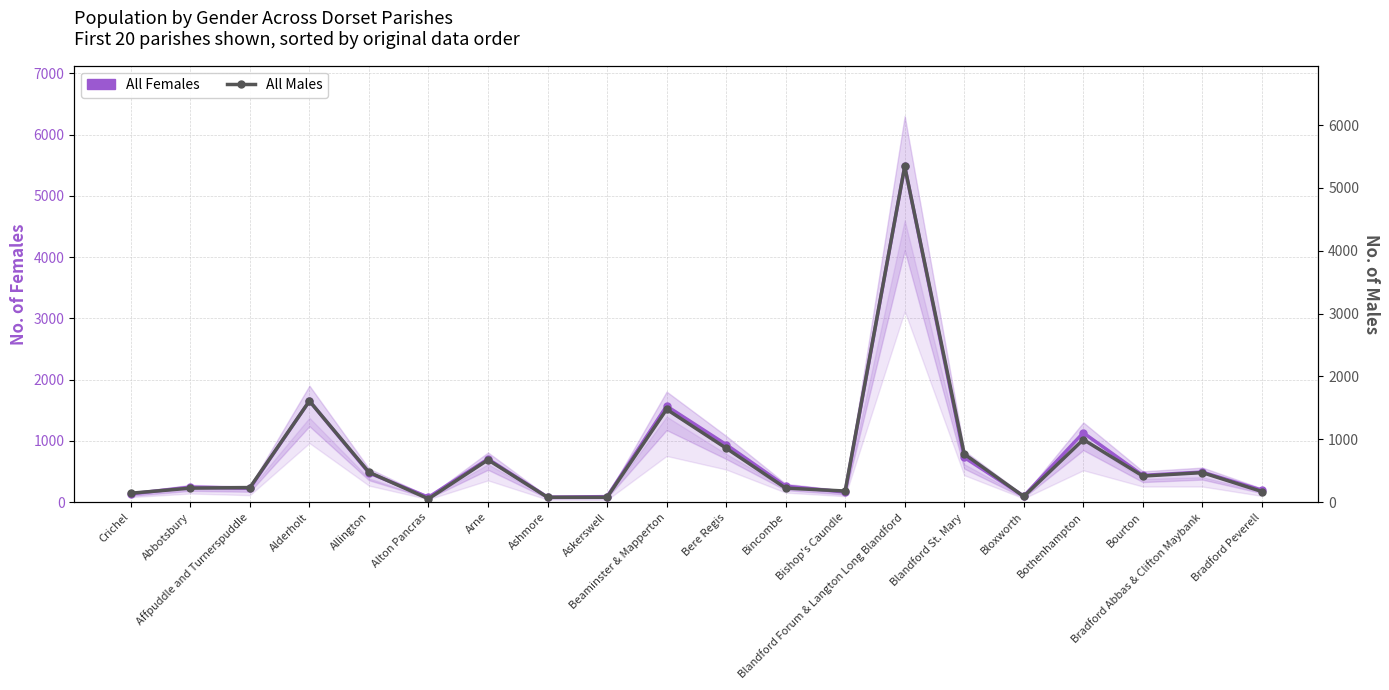

Between which two adjacent categories do All Males and All Females first intersect?

Crichel and Abbotsbury